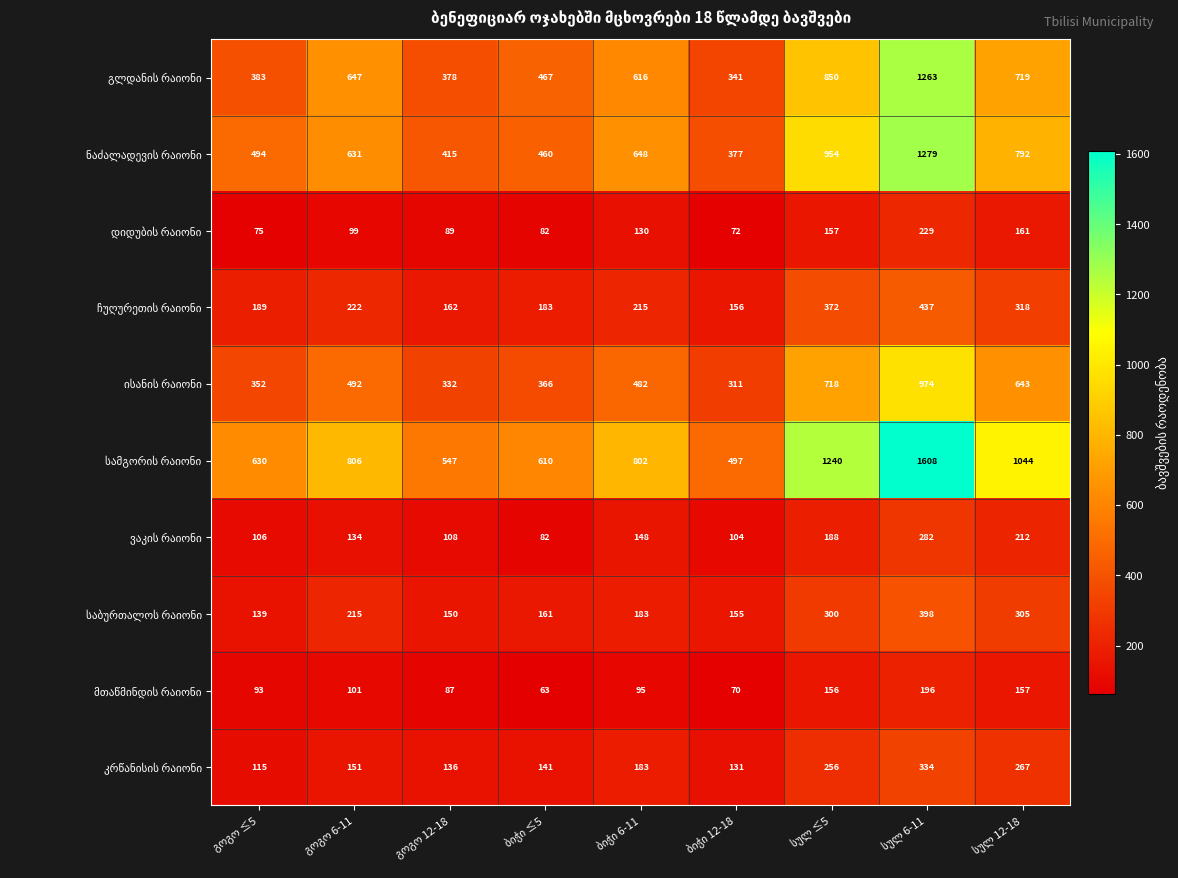

What is the greatest value displayed?

1608